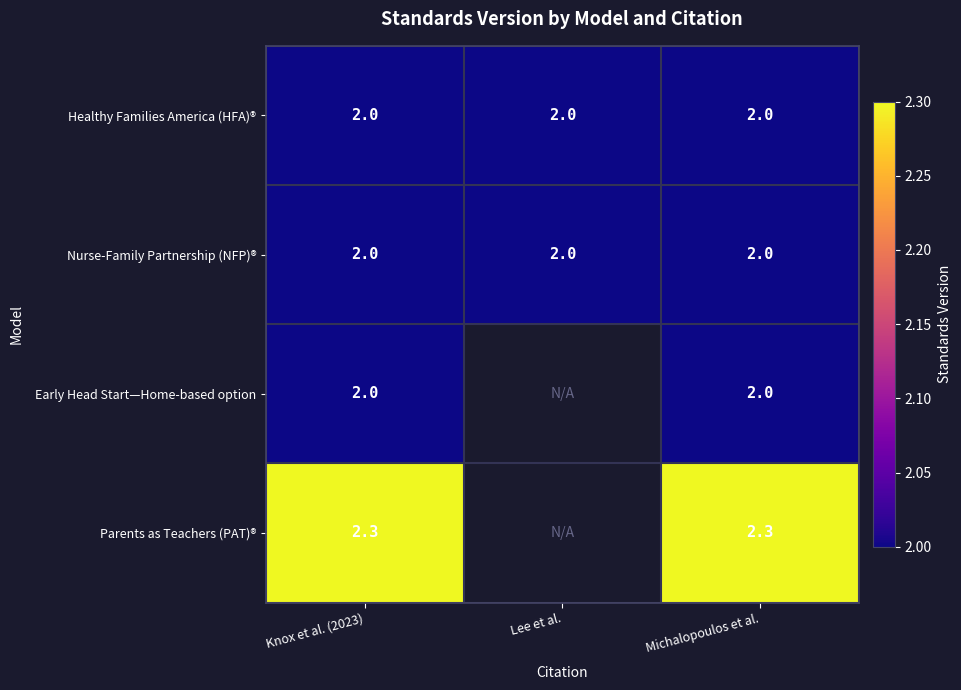

True or false: Nurse-Family Partnership (NFP)® has a value of 2.0 at Knox et al. (2023).

True